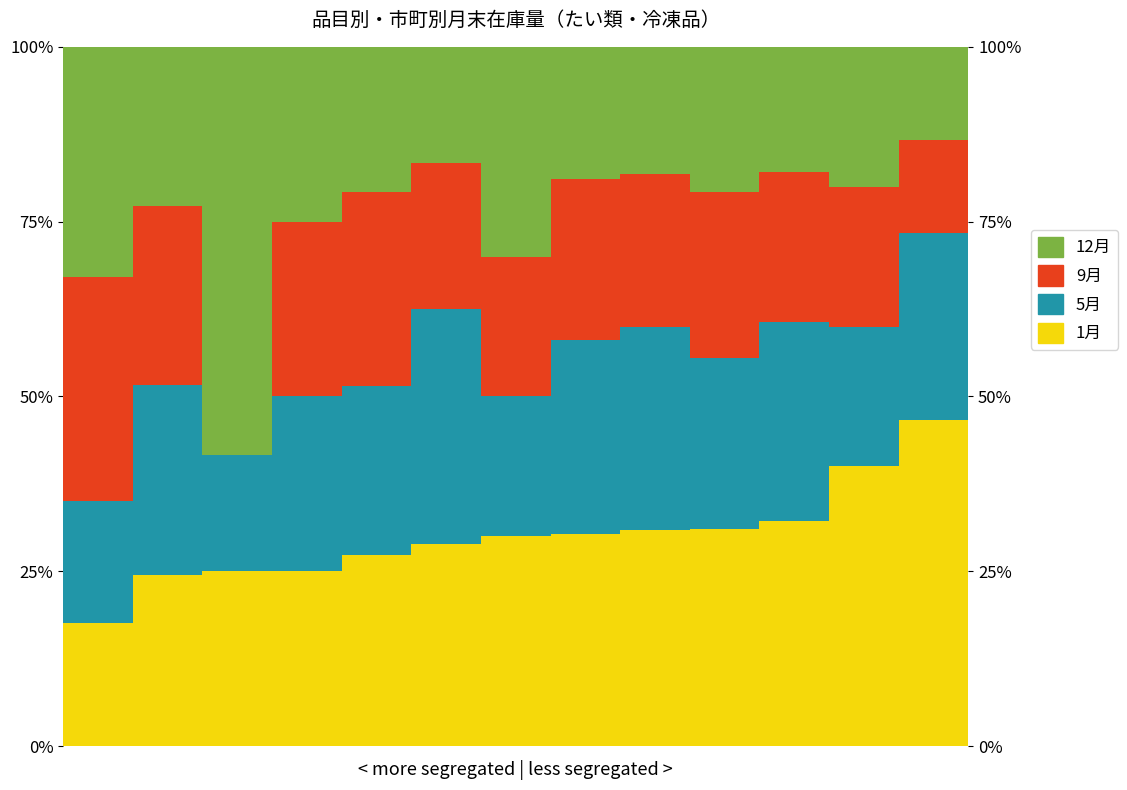

Which series has the largest total across all categories?

1月